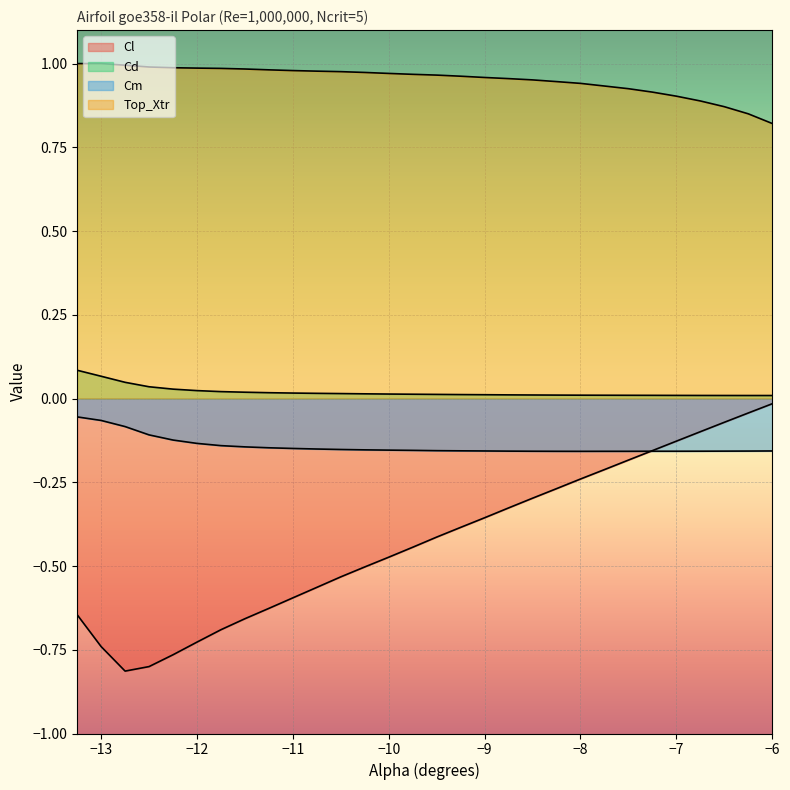

The value of Top_Xtr at -11.75 is 1.5. True or false?

False